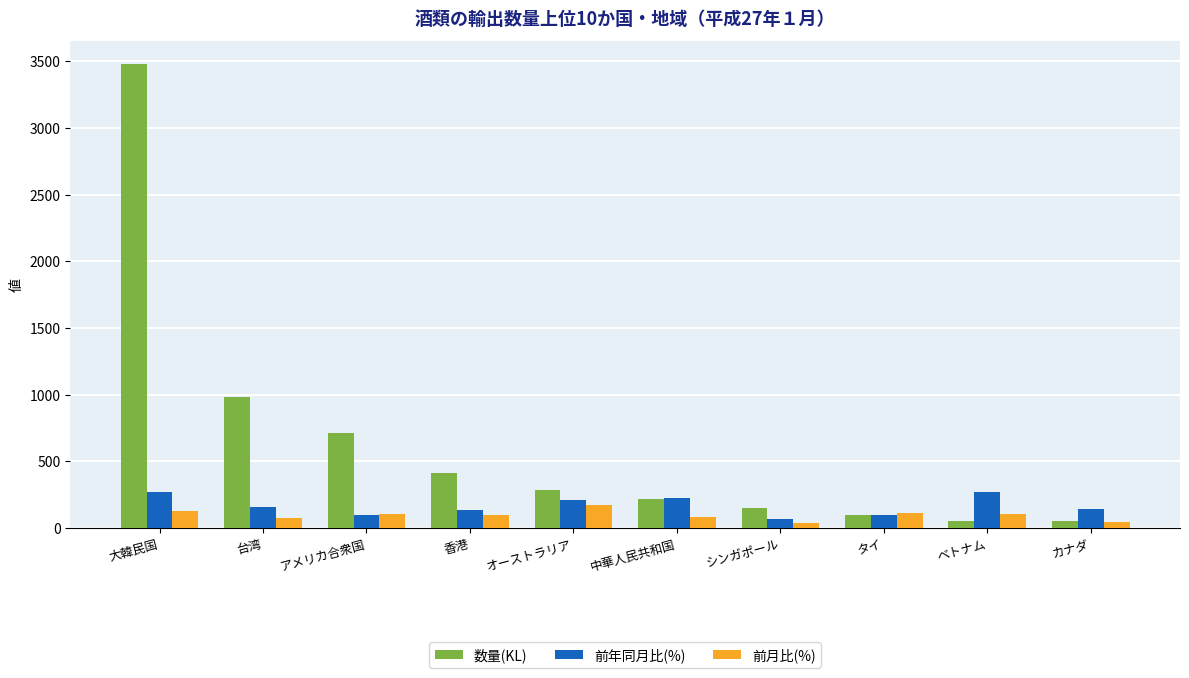

List the series in order of their peak value, highest first.

数量(KL), 前年同月比(%), 前月比(%)